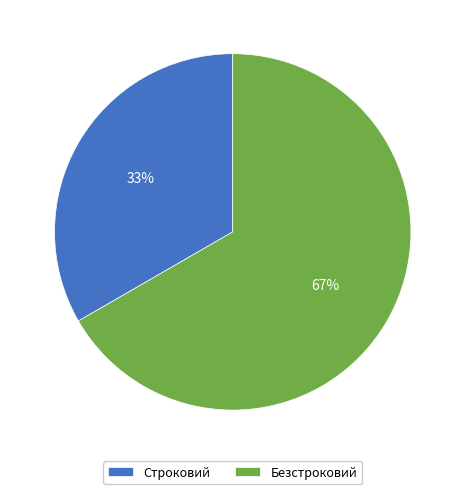

To the nearest percent, what portion does Строковий represent?

33%